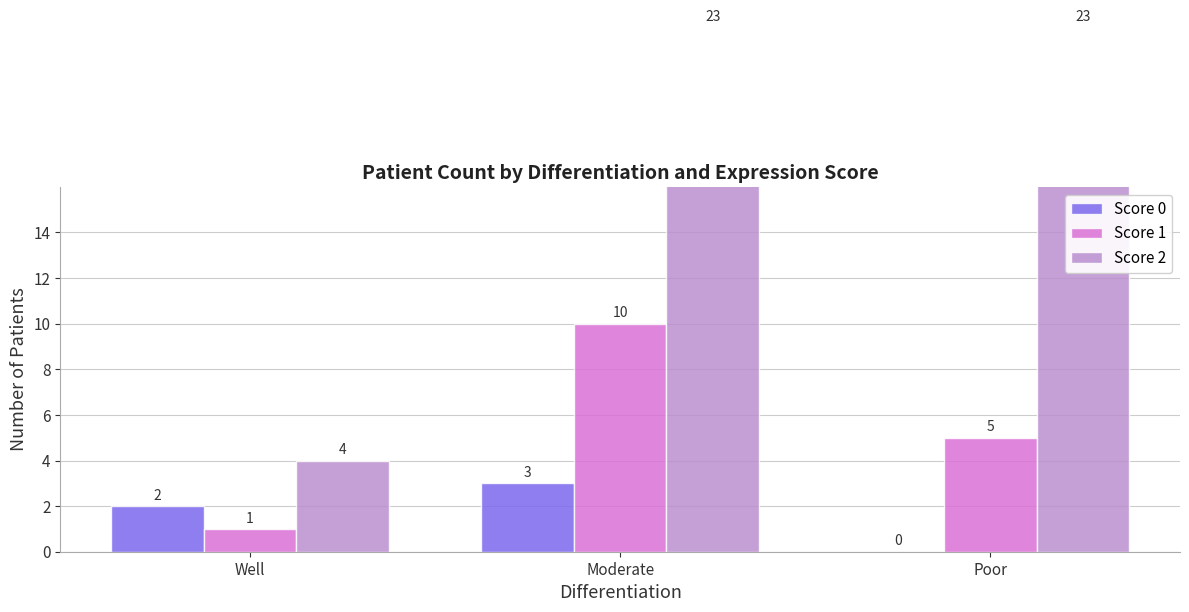

Between Well and Moderate, which series saw the biggest shift?

Score 2